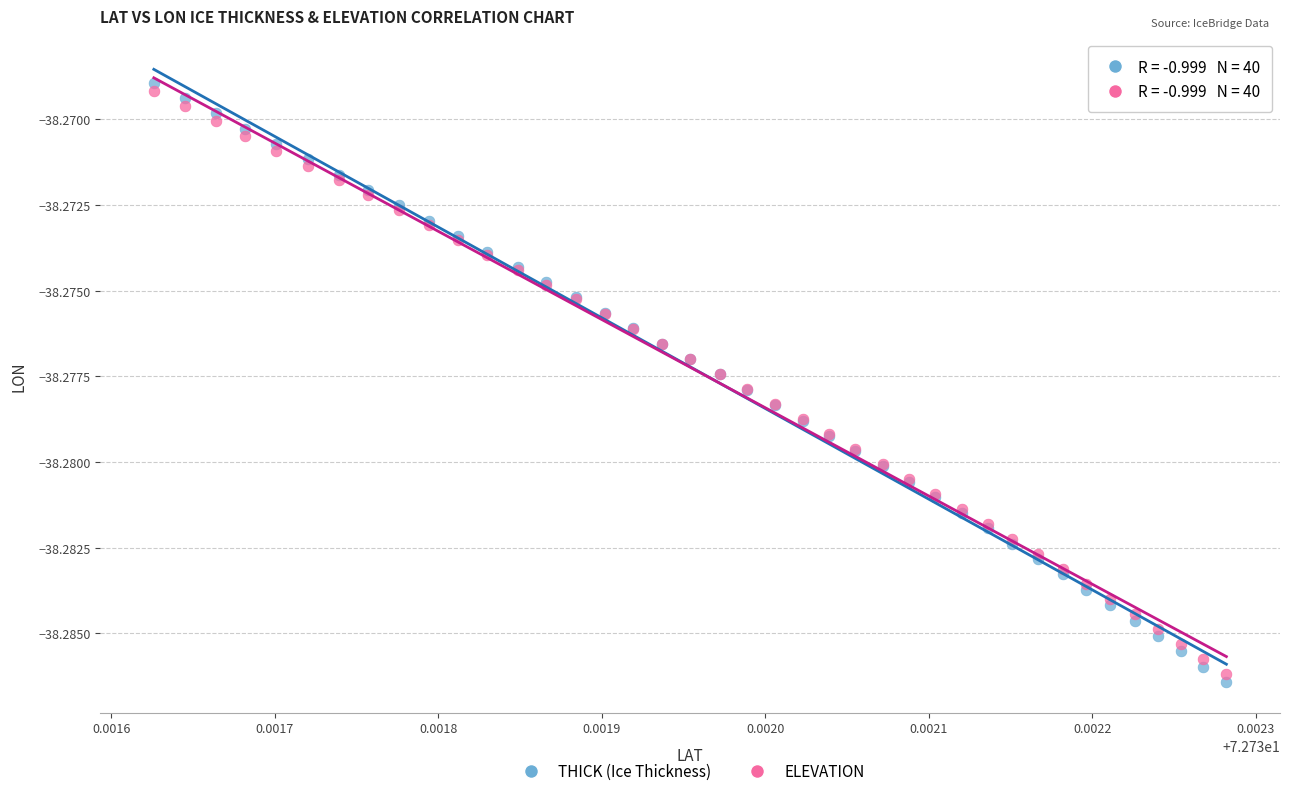

Which series reaches the maximum Y coordinate?

THICK (Ice Thickness)